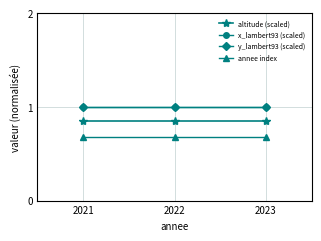

Is this an area chart (filled region under the line)?

No